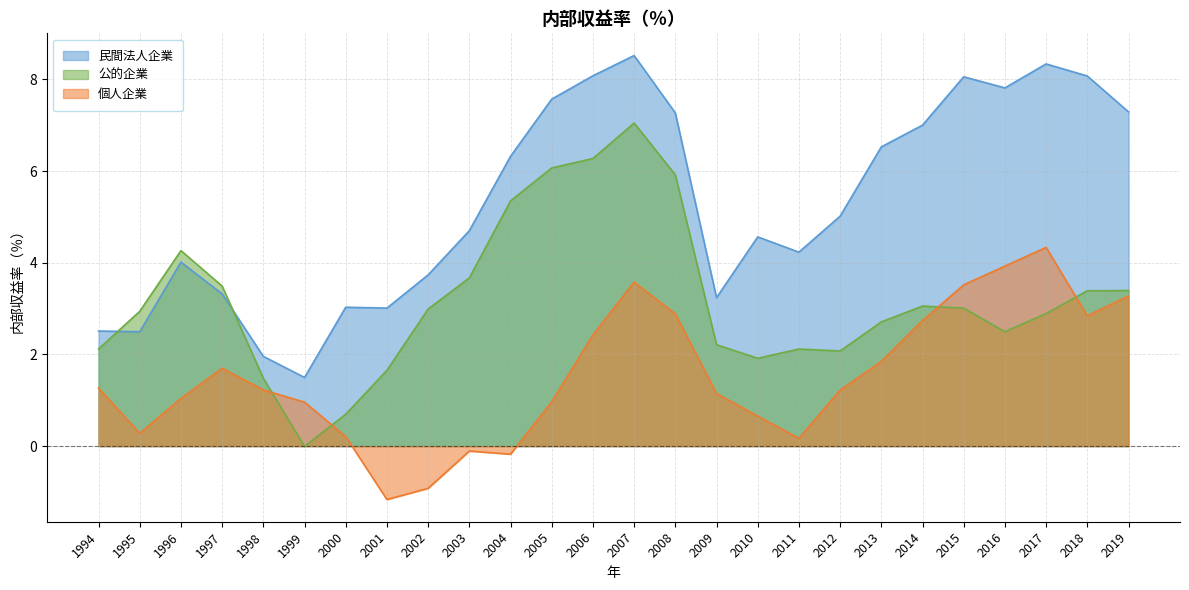

True or false: 民間法人企業 has more than 0 interior local peaks.

True